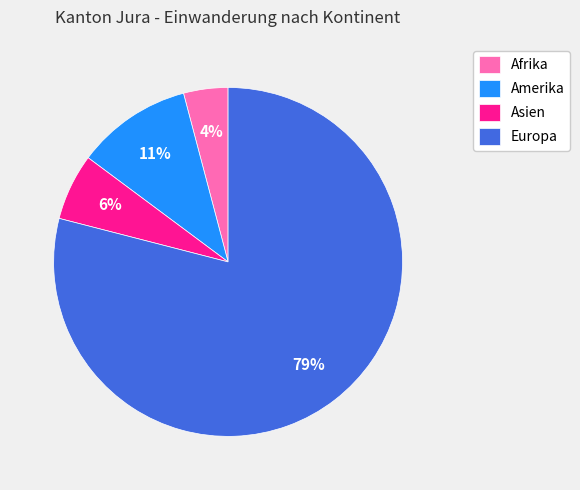

Does any single category account for the majority?

Yes